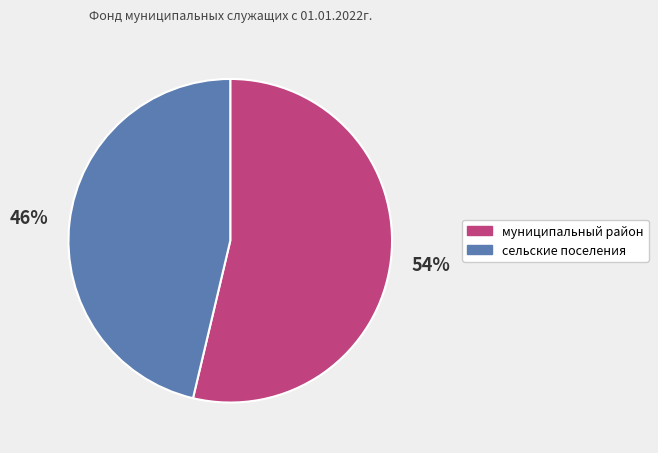

Which has a higher value, муниципальный район or сельские поселения?

муниципальный район